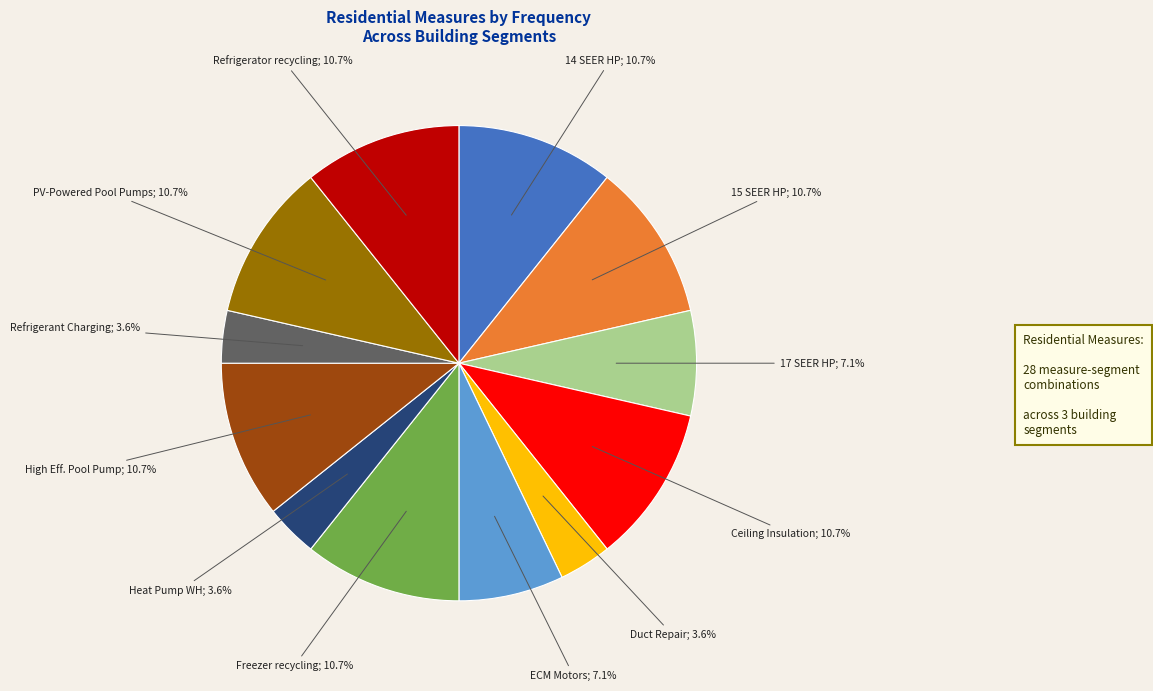

Is there a majority slice in this chart?

No